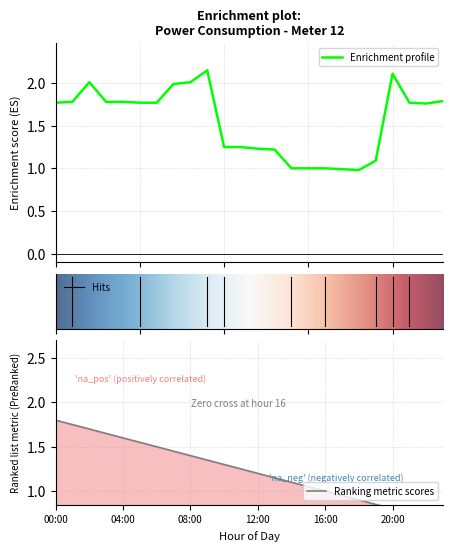

Reading left to right, transcribe all the data shown in this chart.

00:00=1.8	01:00=1.8	02:00=2.0	03:00=1.8	04:00=1.8	05:00=1.8	06:00=1.8	07:00=2.0	08:00=2.0	09:00=2.1	10:00=1.2	11:00=1.2	12:00=1.2	13:00=1.2	14:00=1.0	15:00=1.0	16:00=1.0	17:00=1.0	18:00=1.0	19:00=1.1	20:00=2.1	21:00=1.8	22:00=1.8	23:00=1.8